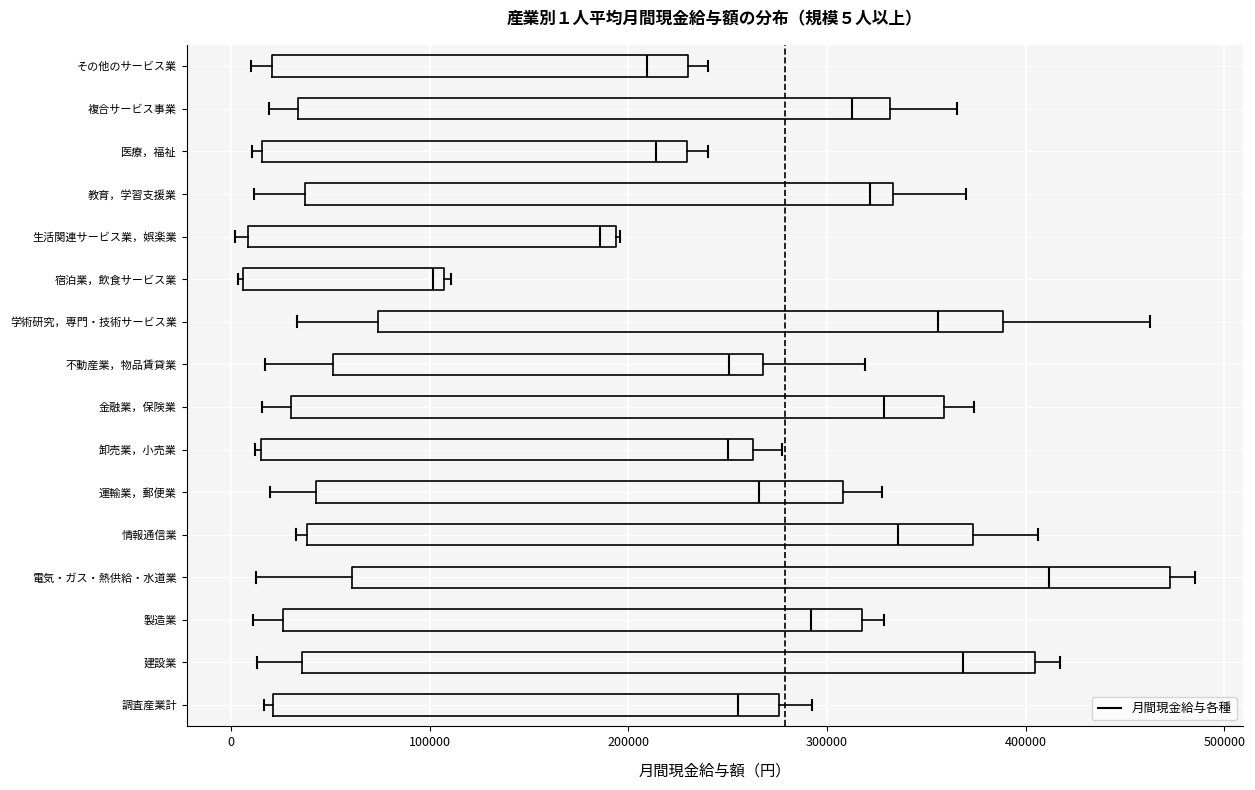

Comparing the boxes themselves (not the whiskers), which one is the widest?

電気・ガス・熱供給・水道業